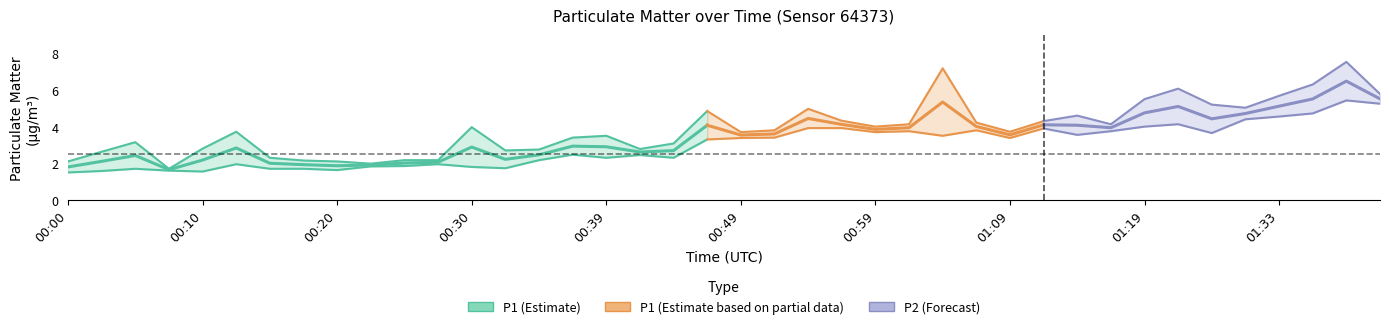

What position from the left is 00:52?

22